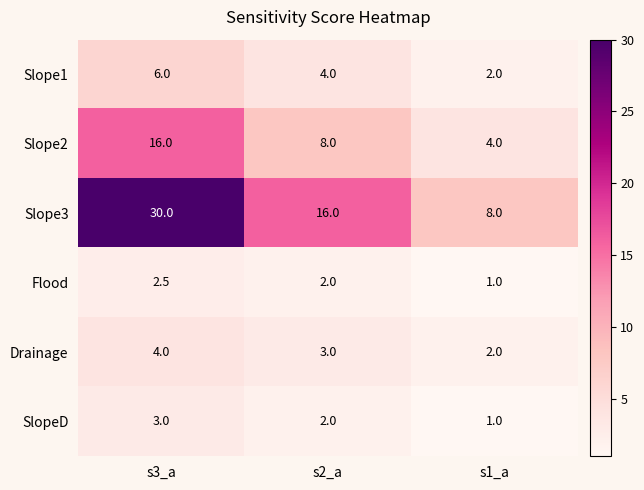

Which series changed the most between s2_a and s1_a?

Slope3